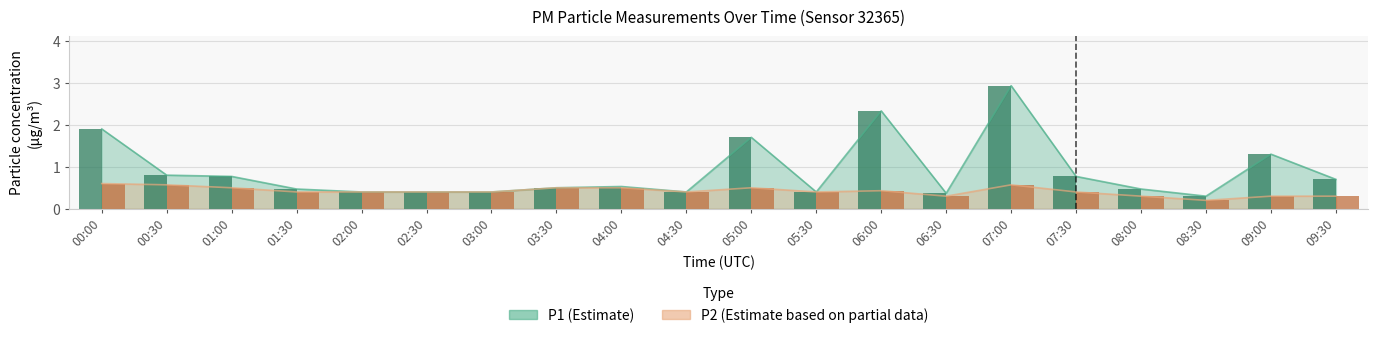

What is the difference between the maximum and second lowest values in the P1 series?

2.6